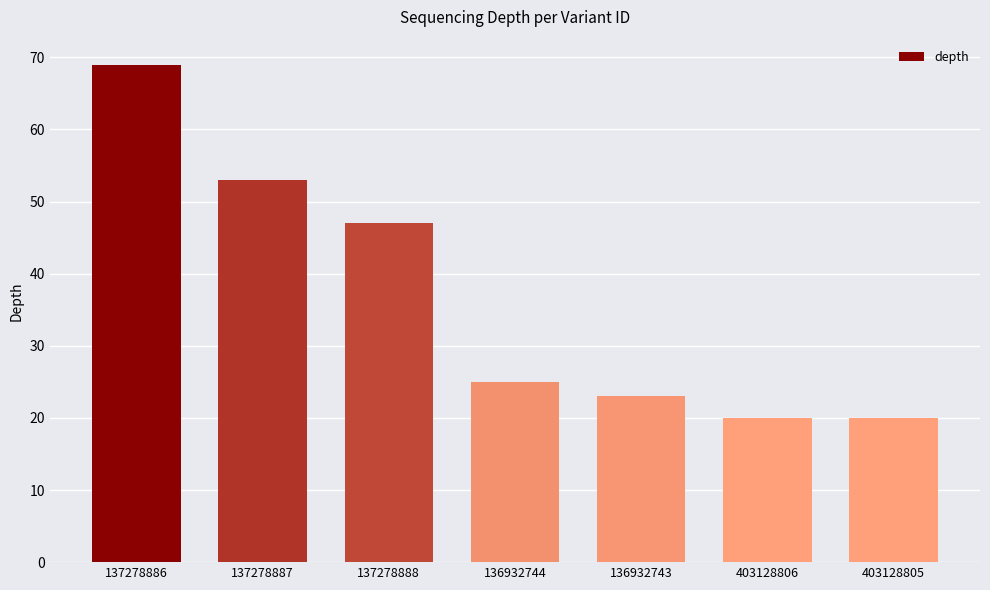

At which category does the chart reach its peak across all series?

137278886